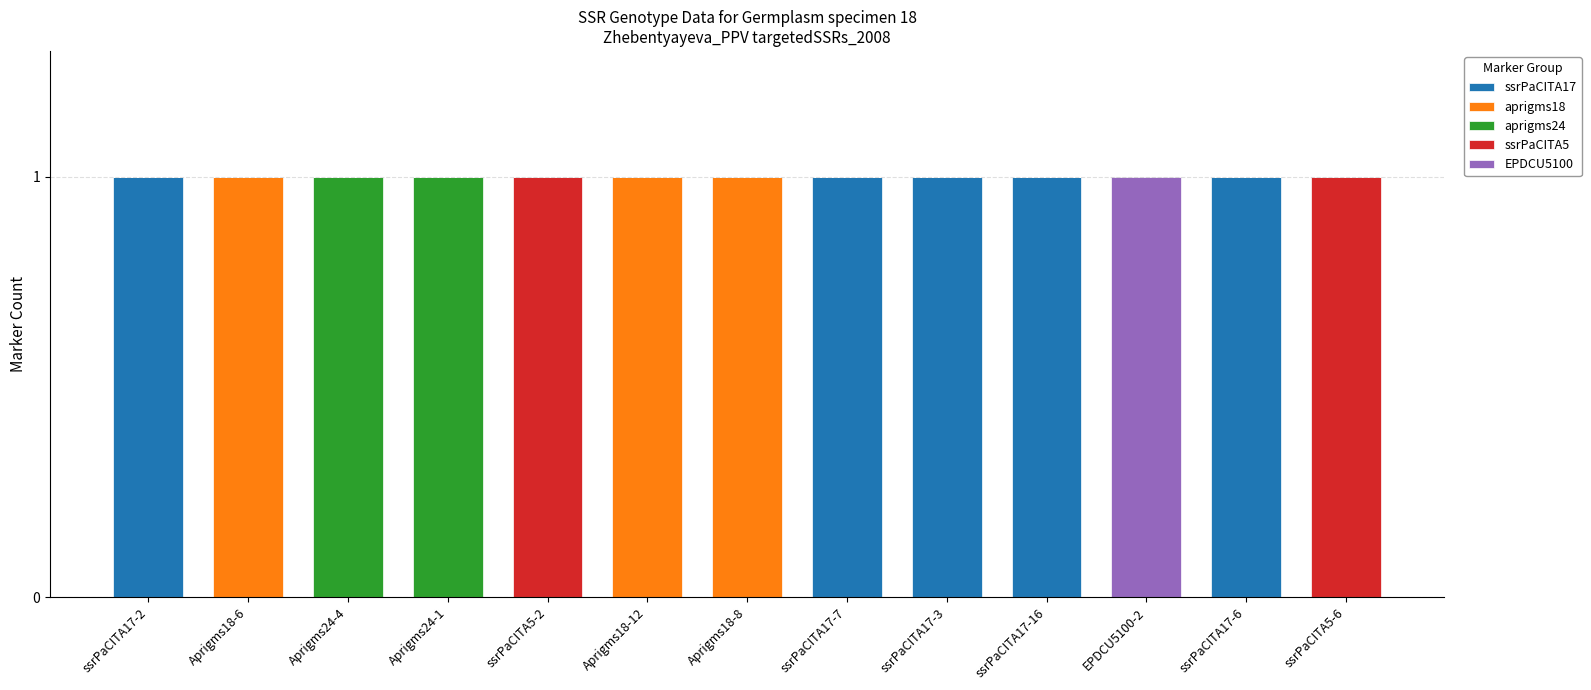

Is it true that EPDCU5100 equals 0 at ssrPaCITA17-6?

False